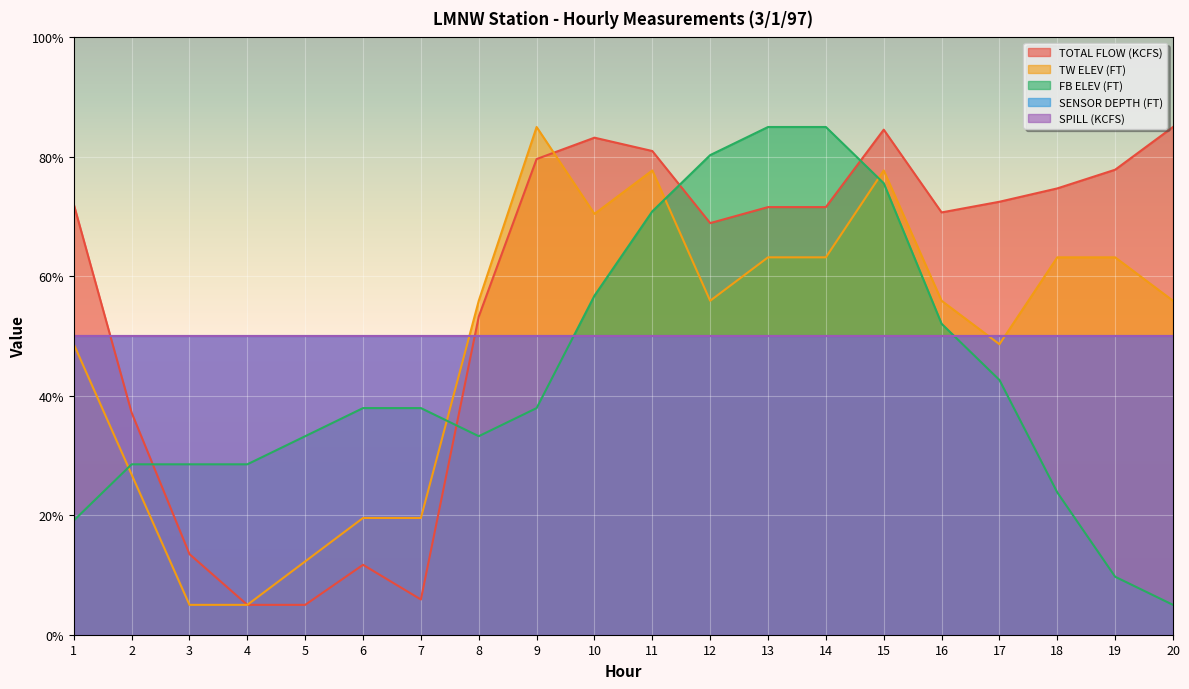

How many intersections are there between TW ELEV (FT) and FB ELEV (FT)?

4